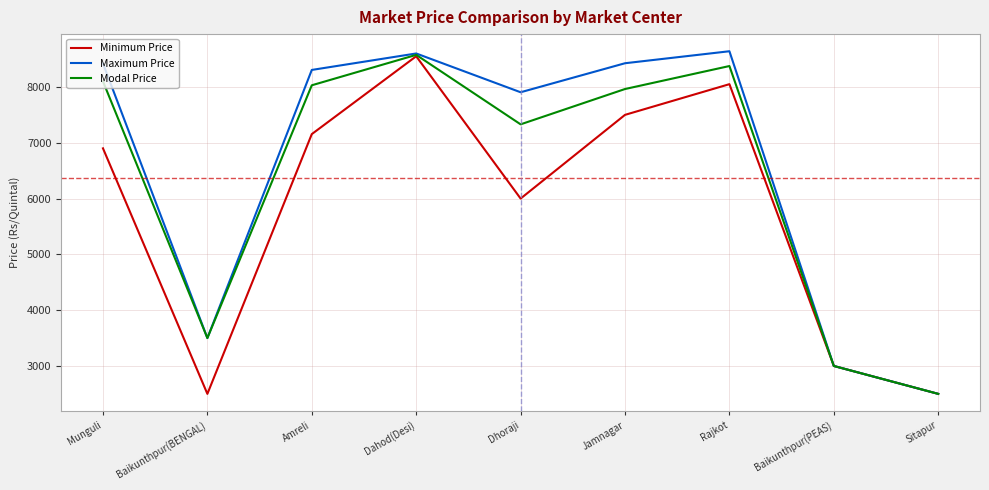

What is the difference between the Modal Price values at Munguli and Amreli?

70